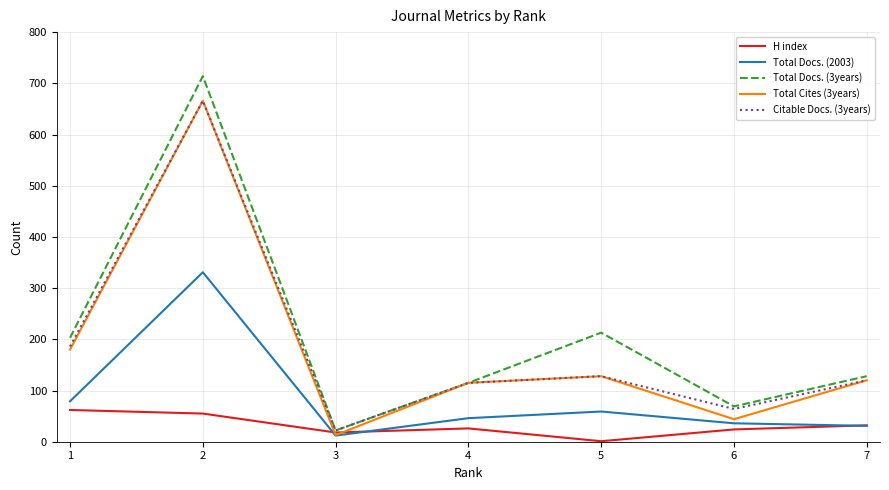

At which category does the chart reach its peak across all series?

2